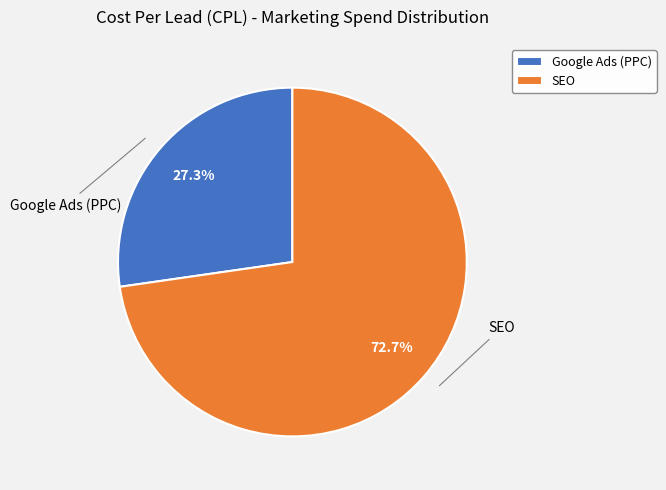

How many segments does this pie chart have?

2